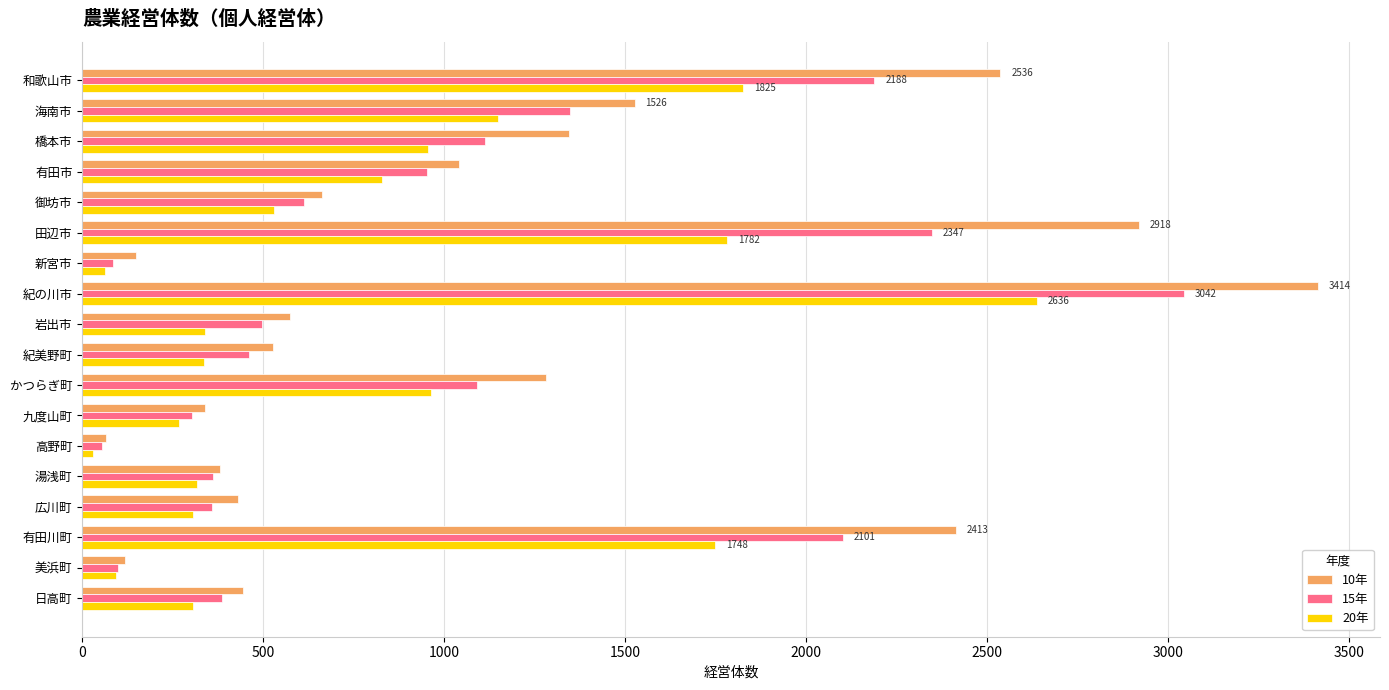

Which series has the largest total across all categories?

10年